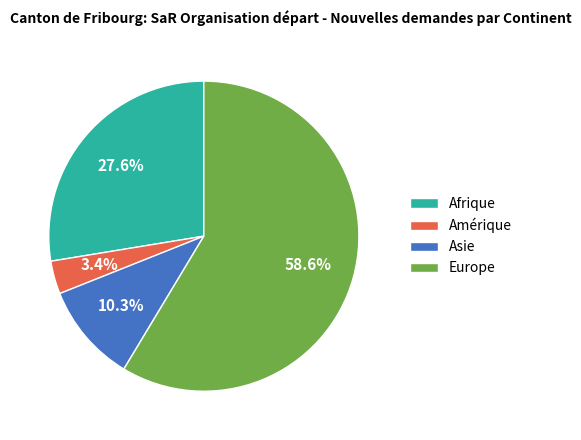

Combined, what portion of the pie is Asie and Afrique?

37.9%